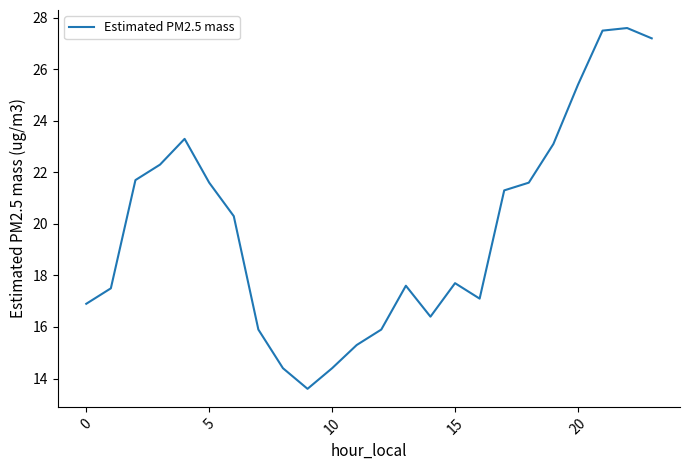

What is the smallest value displayed?

13.6